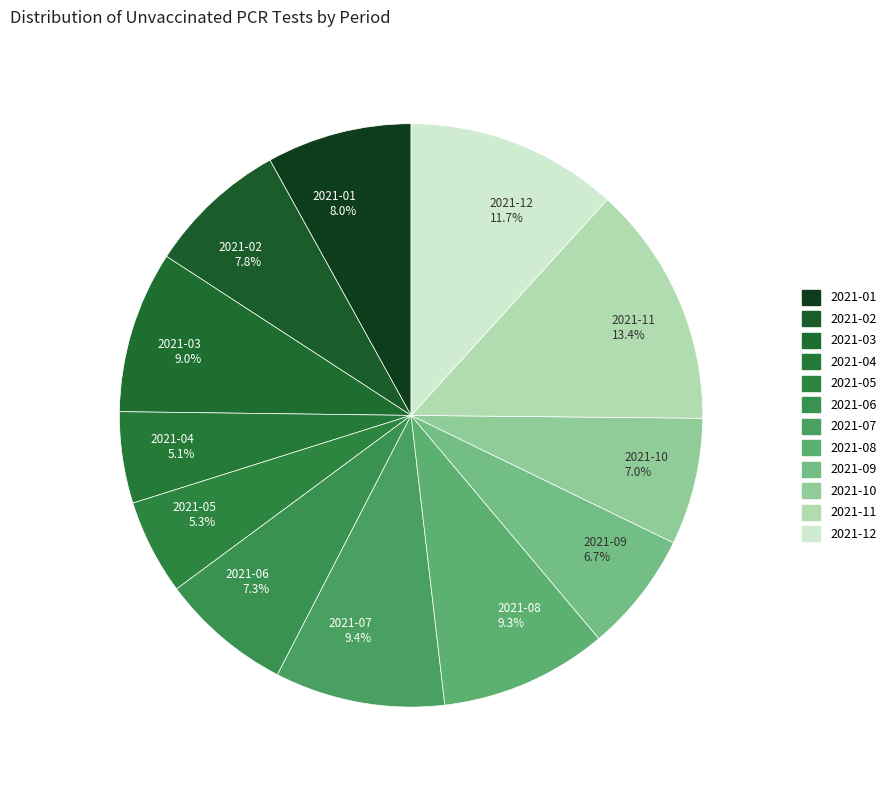

Which slice is the largest?

2021-11 13.4%